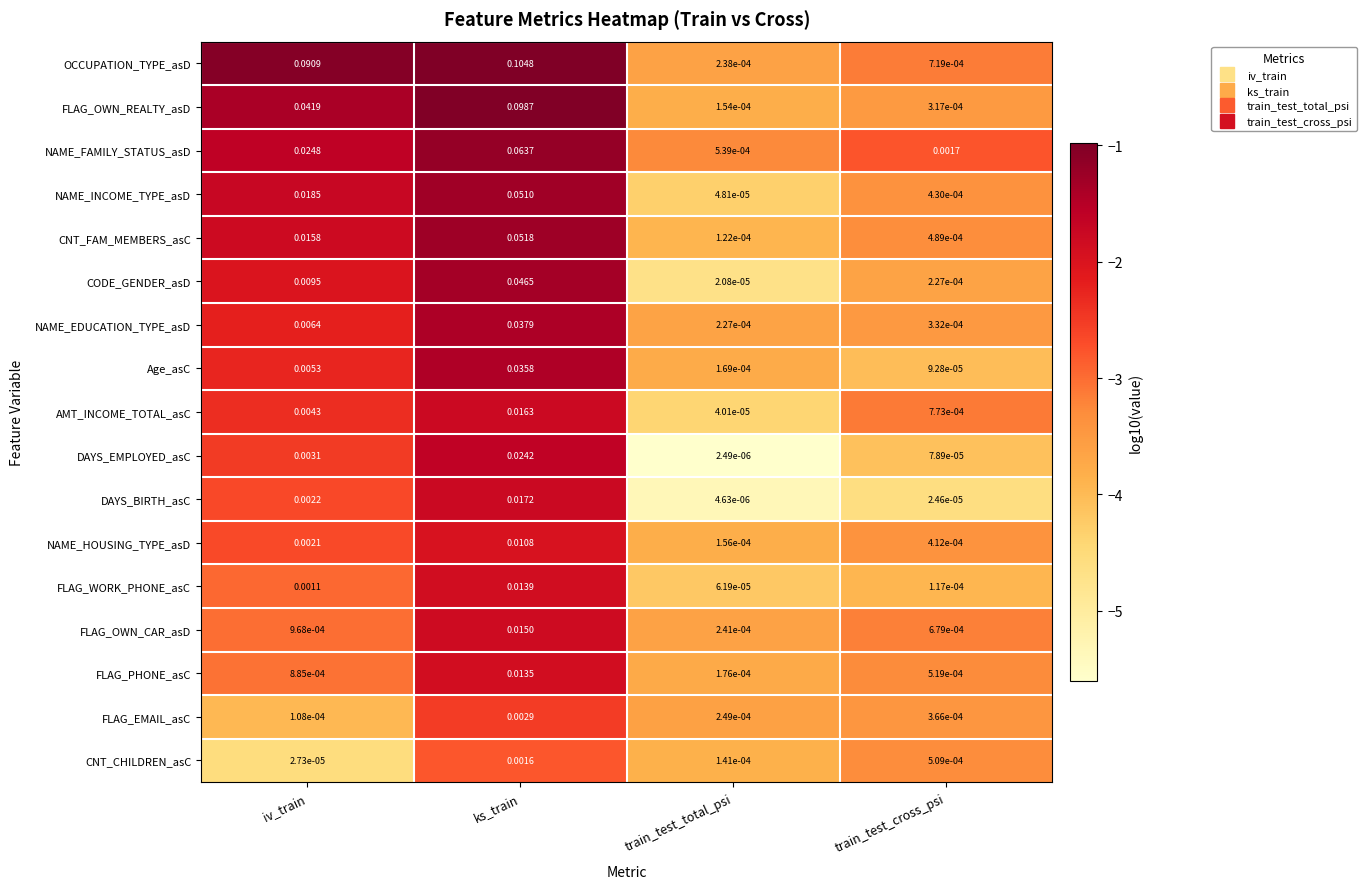

Which series has the largest range (max minus min)?

OCCUPATION_TYPE_asD